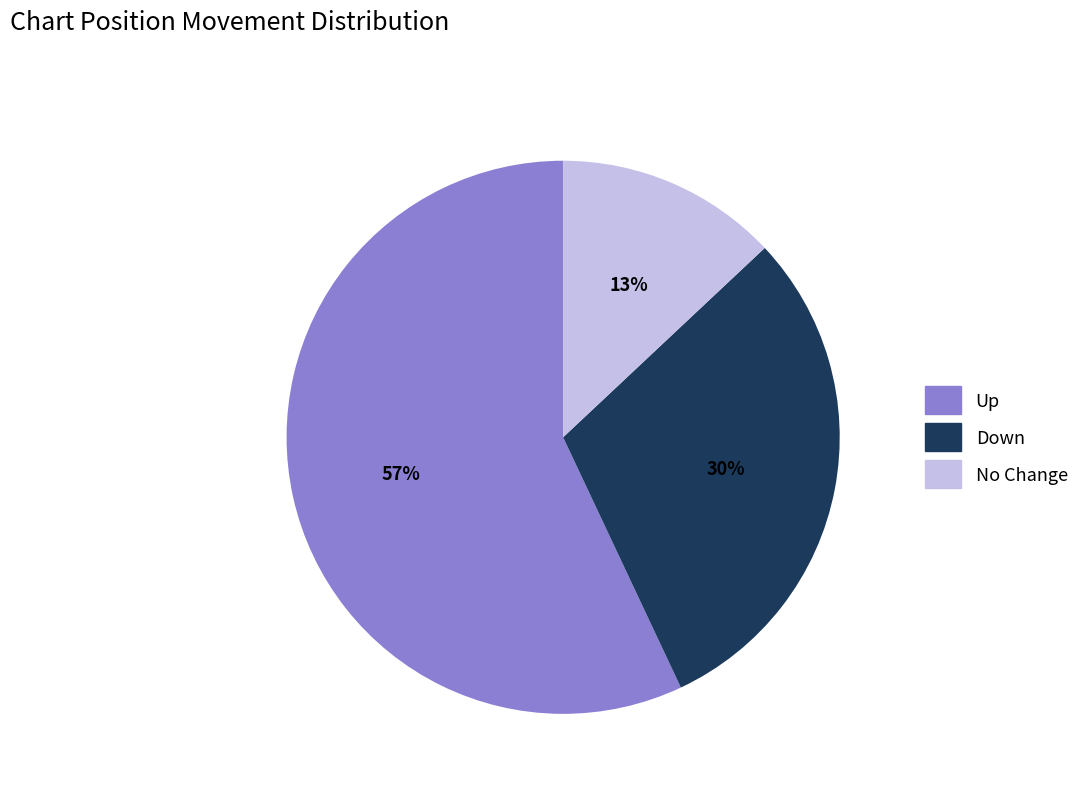

Count the number of slices in the pie.

3